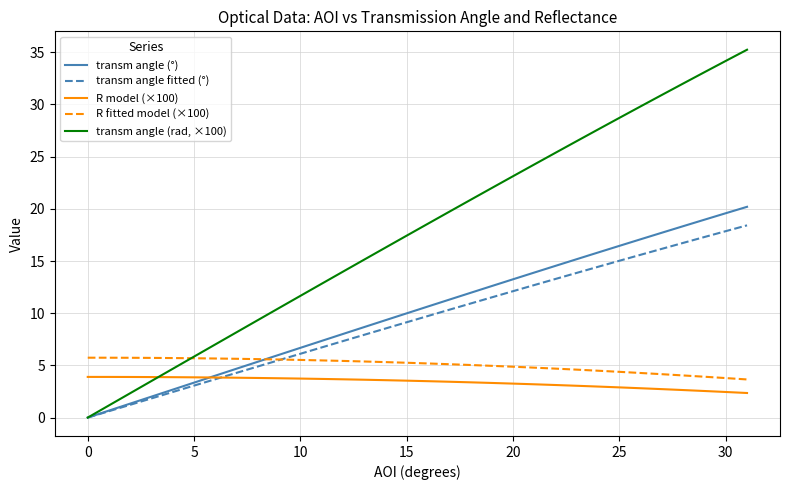

List the series in order of their peak value, lowest first.

R model (×100), R fitted model (×100), transm angle fitted (°), transm angle (°), transm angle (rad, ×100)